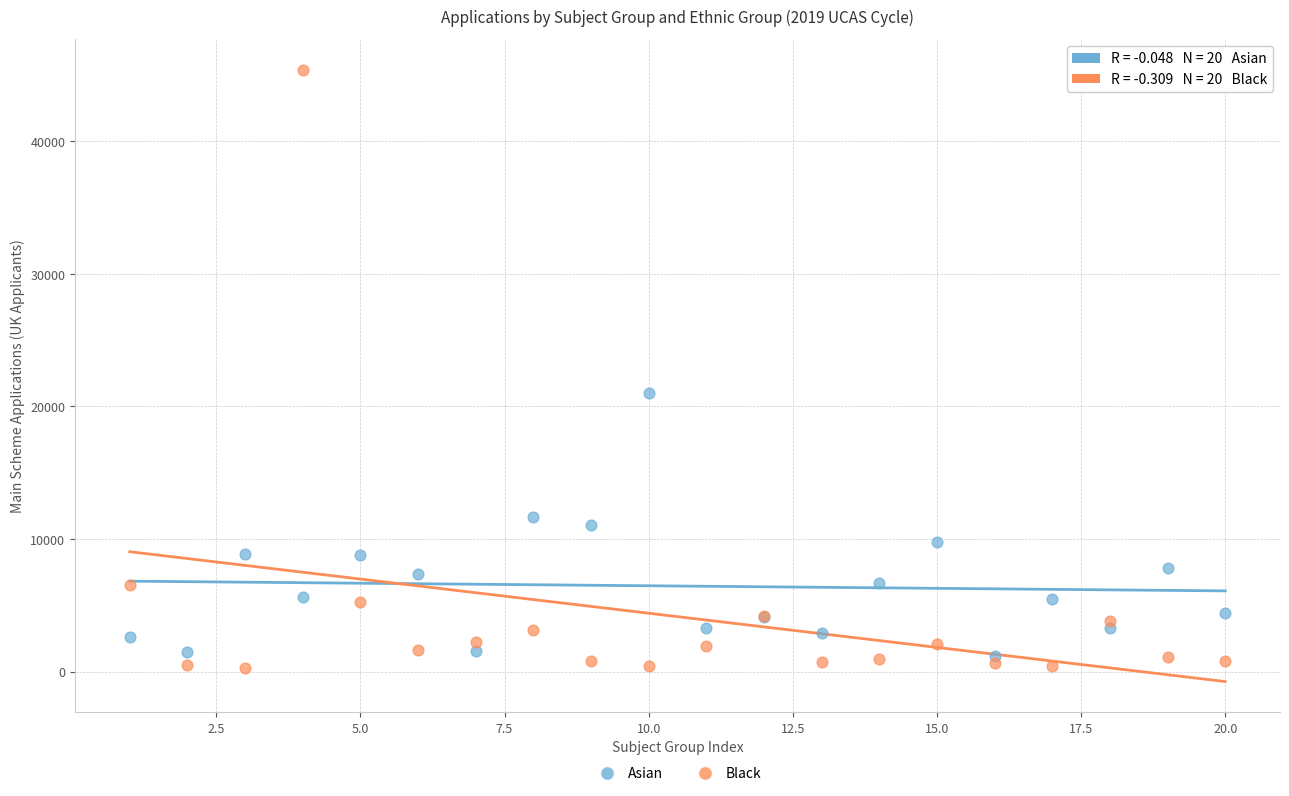

What is the X range (max minus min) for the scatter plot?

19